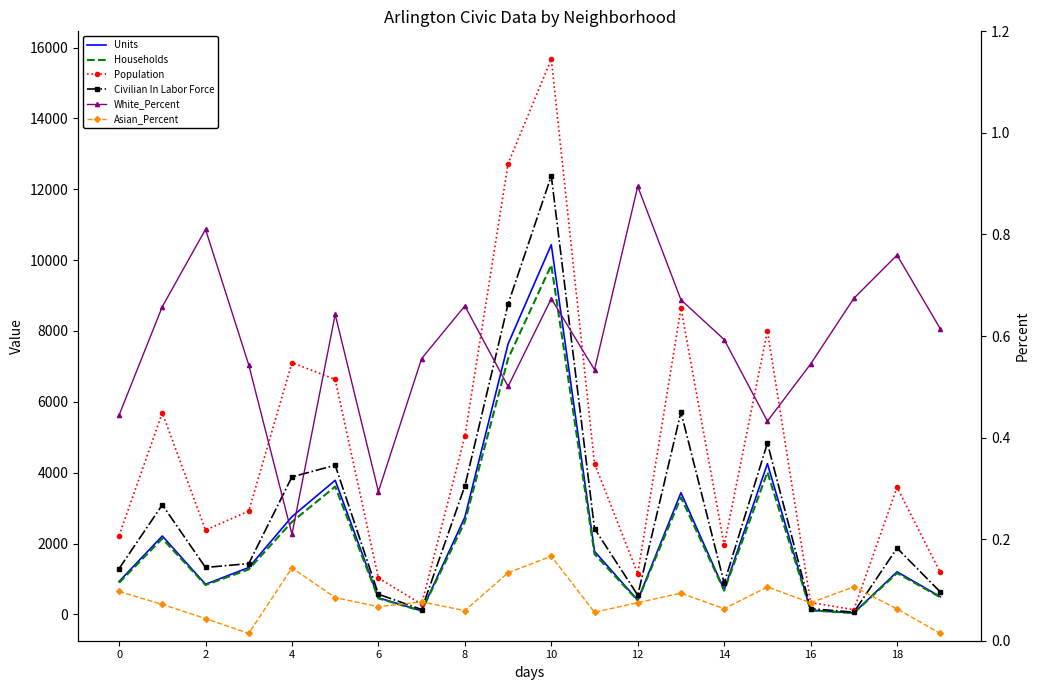

At which category is the sum across all series the highest?

10